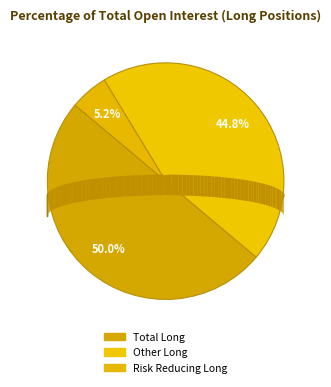

What is the ratio of the value at Risk Reducing Long to the value at Total Long?

0.1